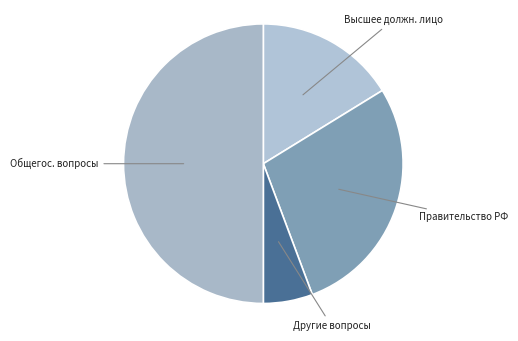

Rank the categories by value from highest to lowest.

Общегос. вопросы, Правительство РФ, Высшее должн. лицо, Другие вопросы